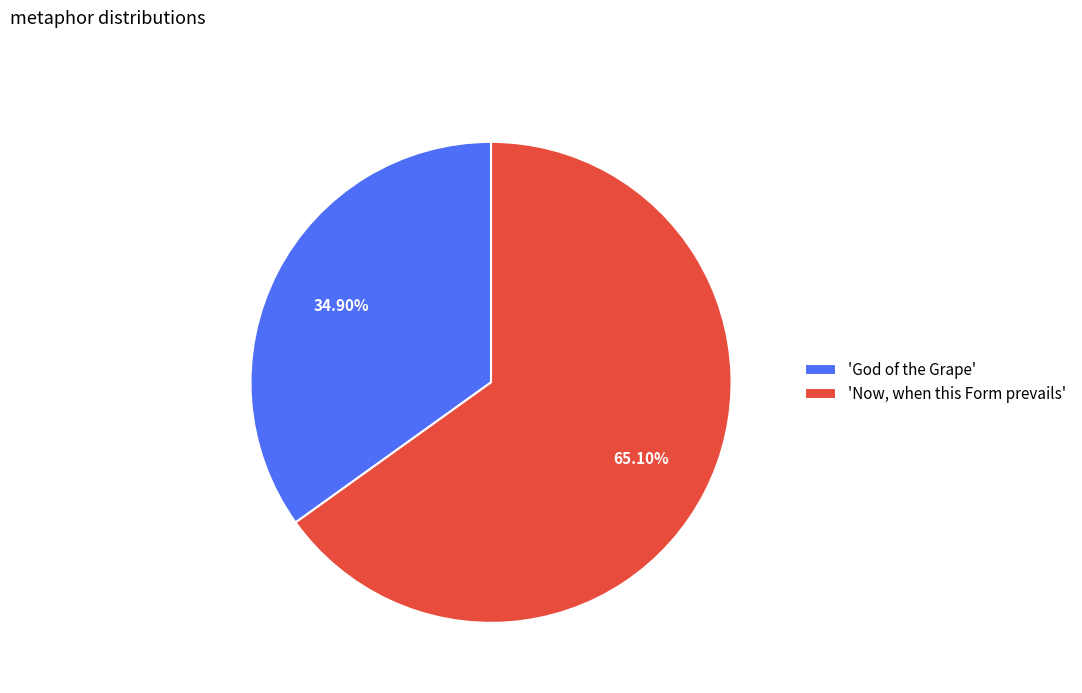

Is 'Now, when this Form prevails' the majority of the pie?

Yes